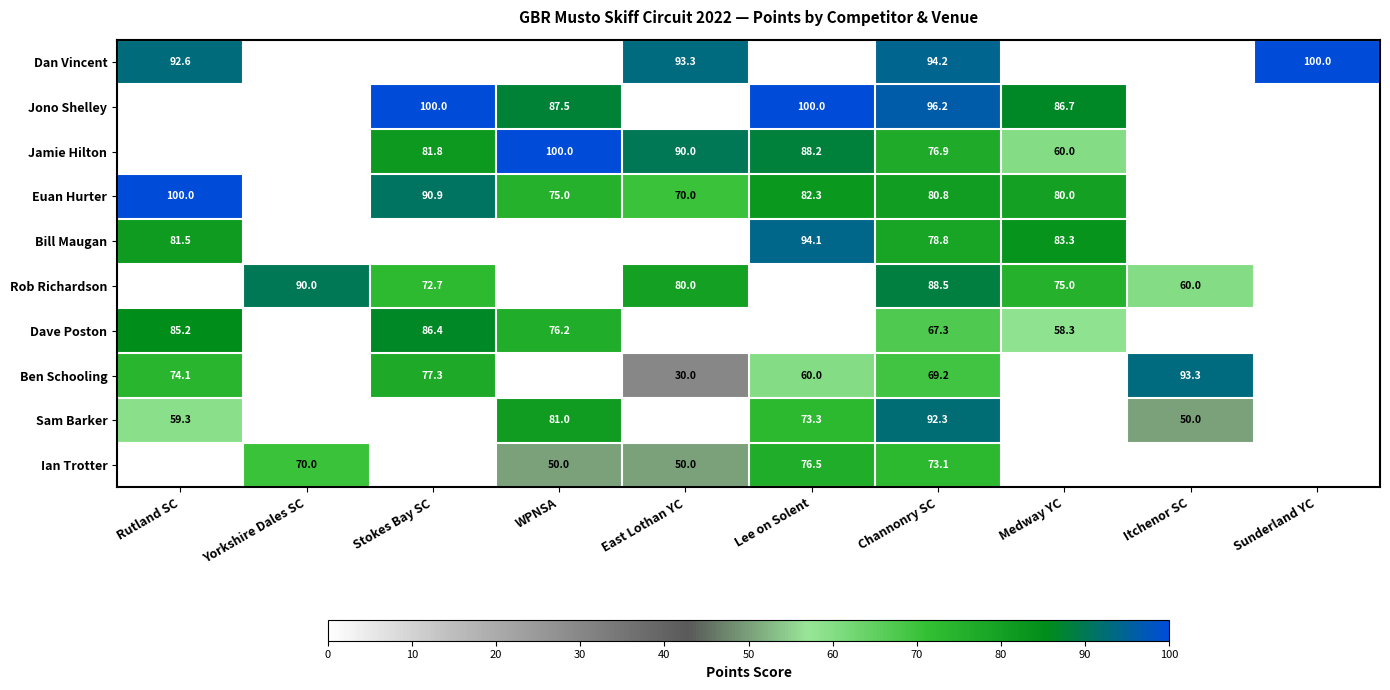

Is it true that Jono Shelley equals 148.0 at Lee on Solent?

False